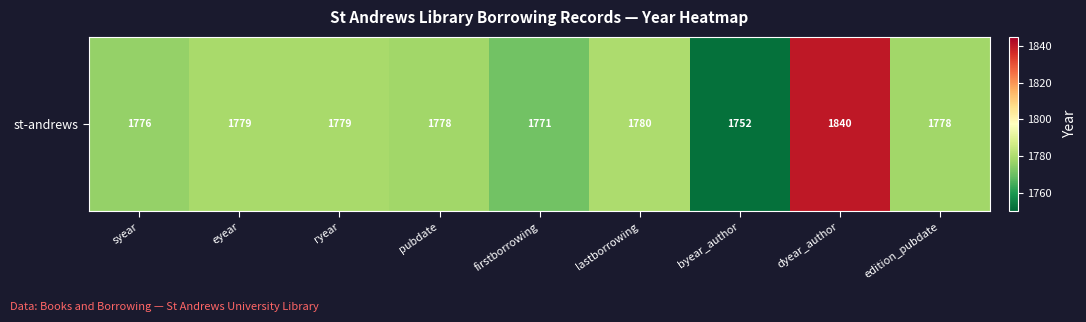

Is it true that the value at ryear is 1779?

True